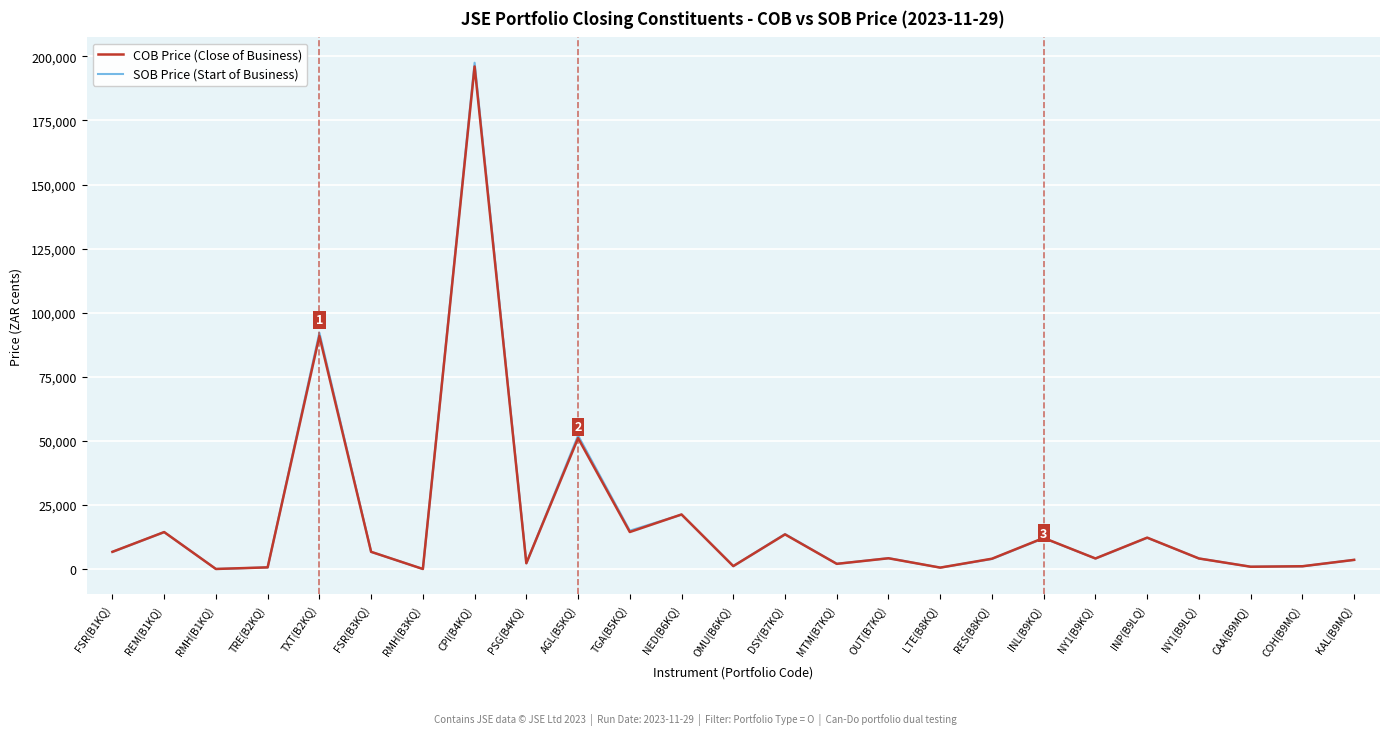

What is the value of the COB Price (Close of Business) point at the 2nd from the left?

14445